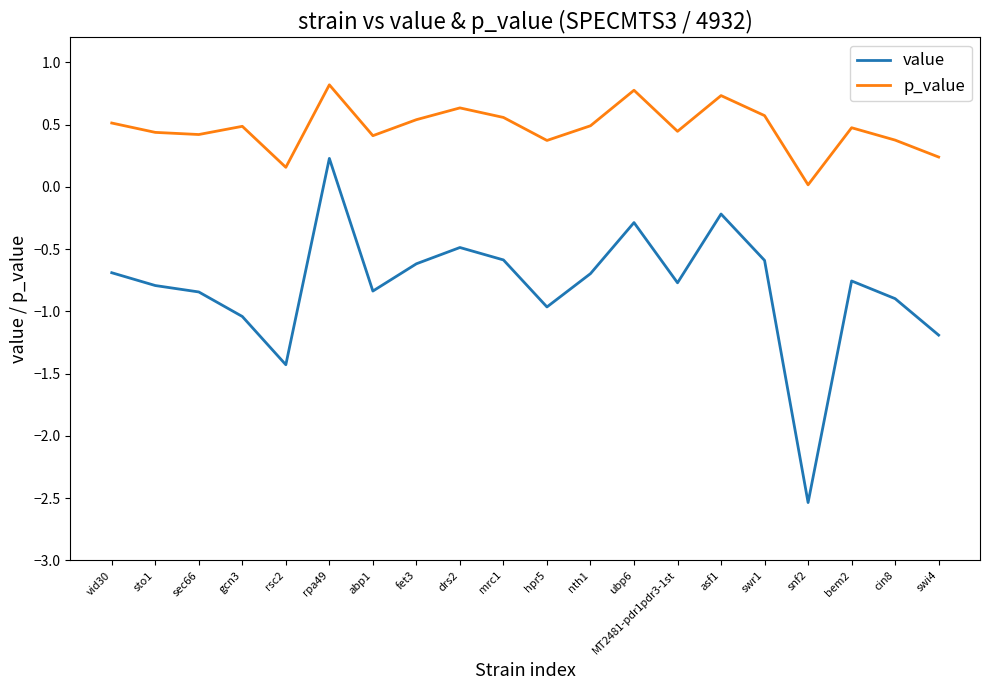

Which series changed the most between mrc1 and hpr5?

value